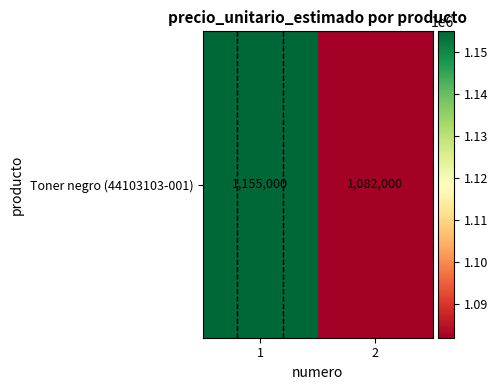

The chart shows a value of 1155000 at 1. True or false?

True